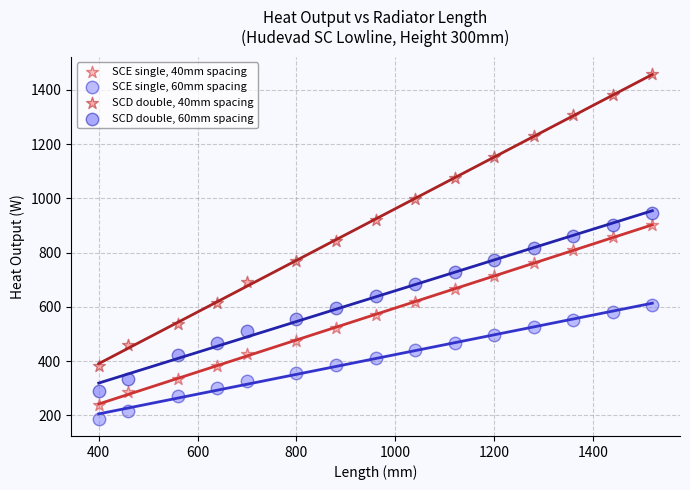

Which series has the widest spread of Y values?

SCD double, 40mm spacing